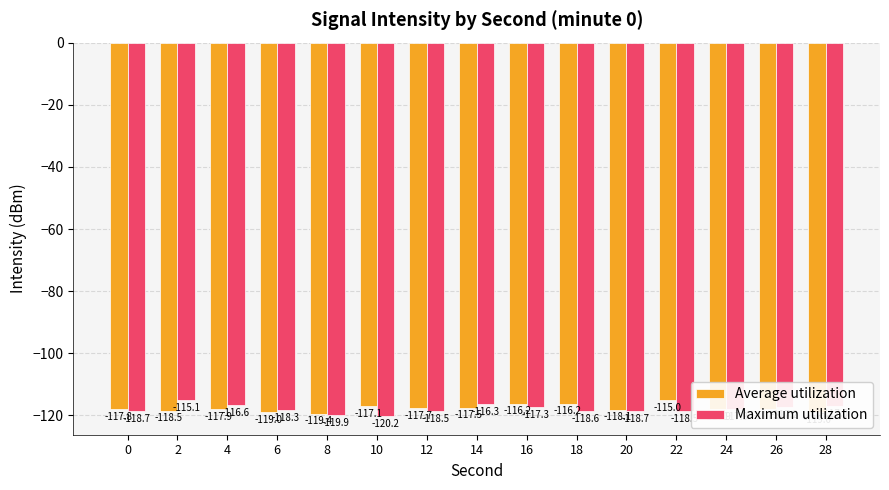

What is the value of the Maximum utilization bar at the 4th from the left?

-118.3